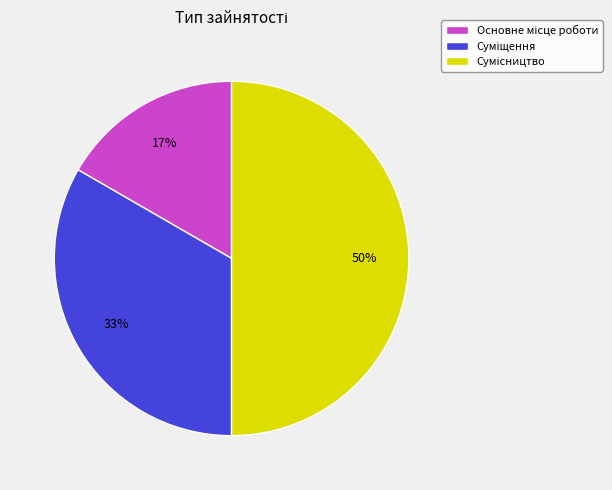

To the nearest percent, what is the average slice percentage?

33%